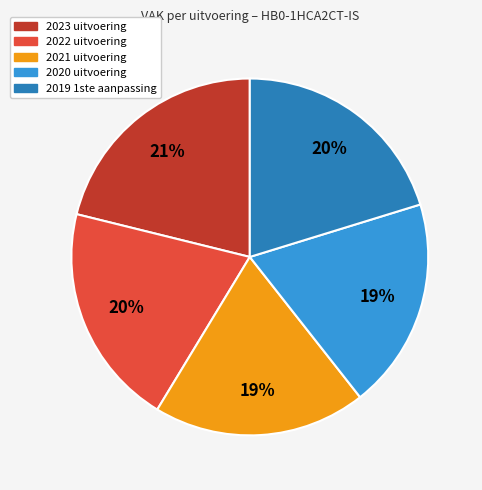

To the nearest percent, what percentage of the pie is 2021 uitvoering?

19%